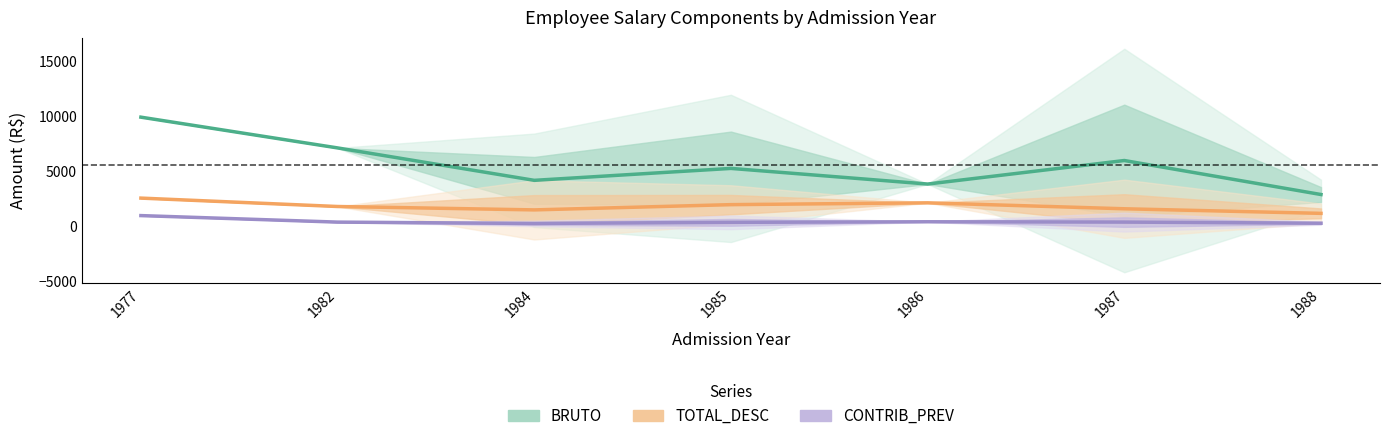

Reading left to right, extract all data points from this chart.

BRUTO: 1977=9918.0	1982=7125.9	1984=4182.5	1985=5265.9	1986=3846.2	1987=5982.1	1988=2895.5
TOTAL_DESC: 1977=2570.7	1982=1808.1	1984=1500.5	1985=1976.9	1986=2141.3	1987=1602.3	1988=1185.6
CONTRIB_PREV: 1977=982.9	1982=391.3	1984=268.2	1985=370.6	1986=423.1	1987=393.2	1988=291.7